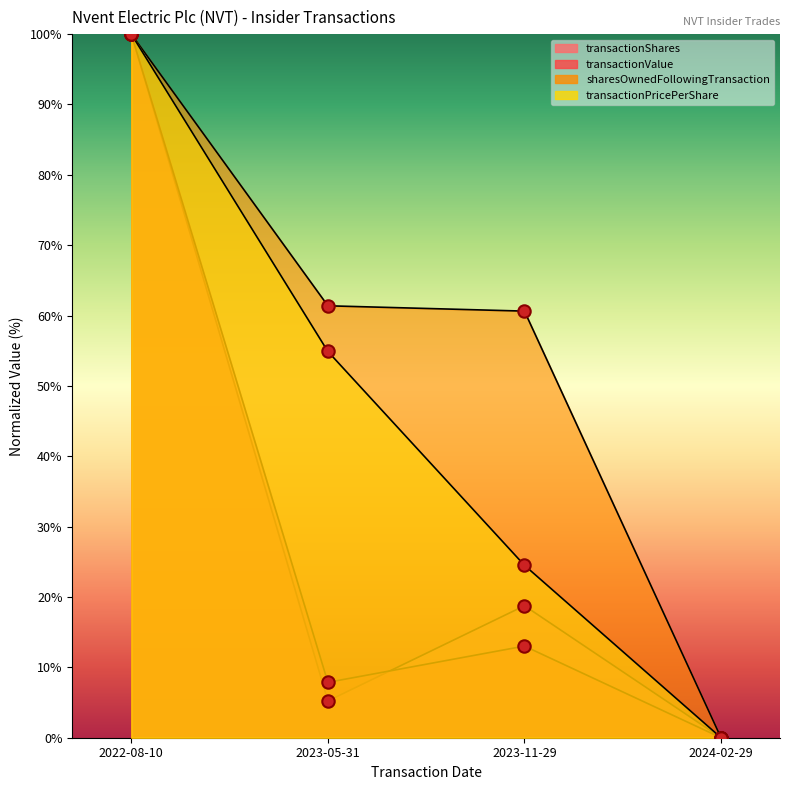

Which series contains the lowest Y value?

transactionShares